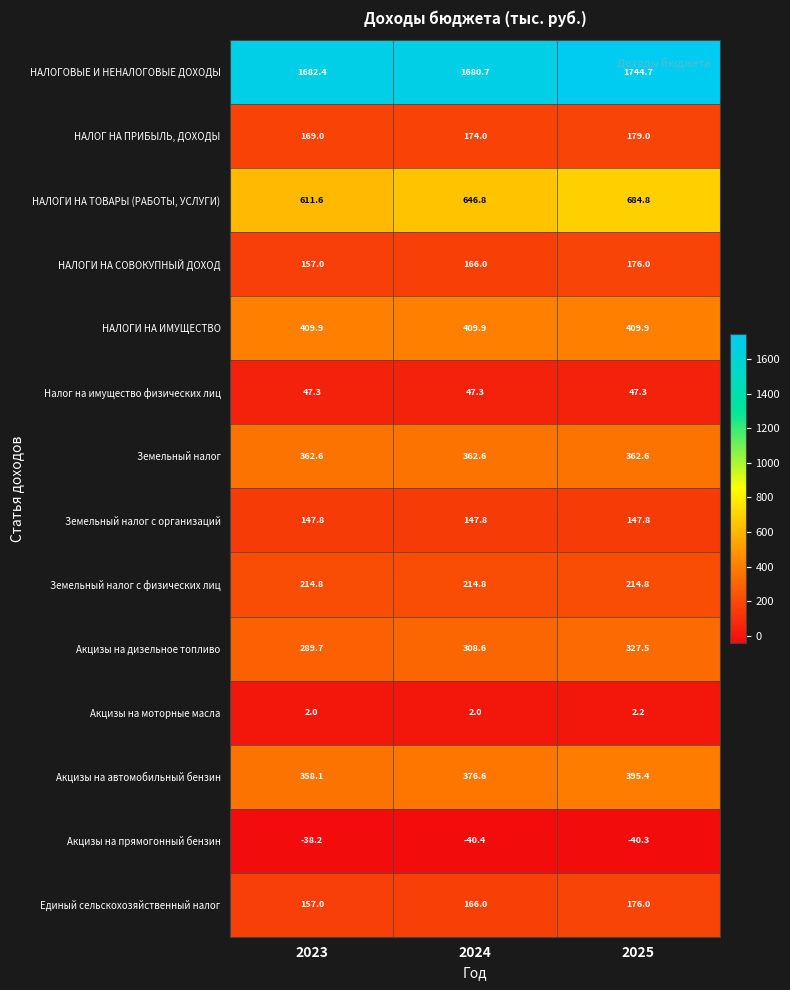

True or false: НАЛОГИ НА ТОВАРЫ (РАБОТЫ, УСЛУГИ) has a value of 857.6 at 2024.

False